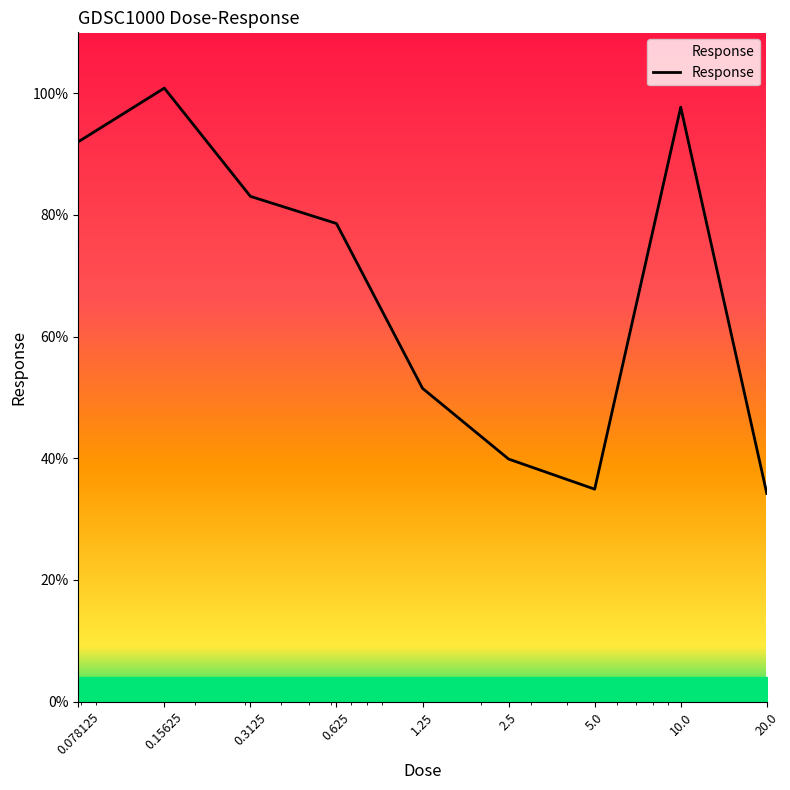

What is the smallest value displayed?

34.2